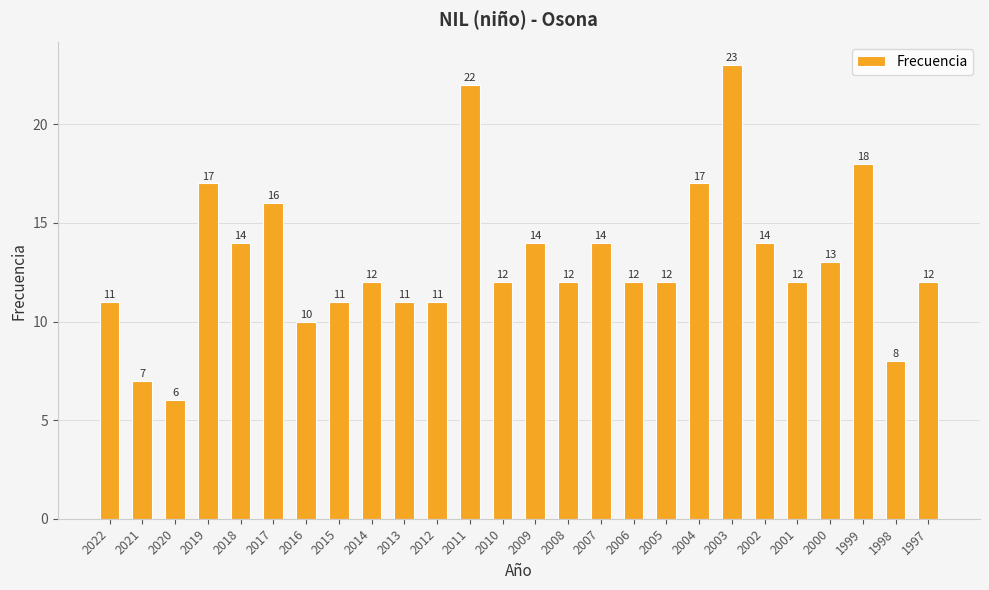

Is it true that the value at 2005 is 21?

False